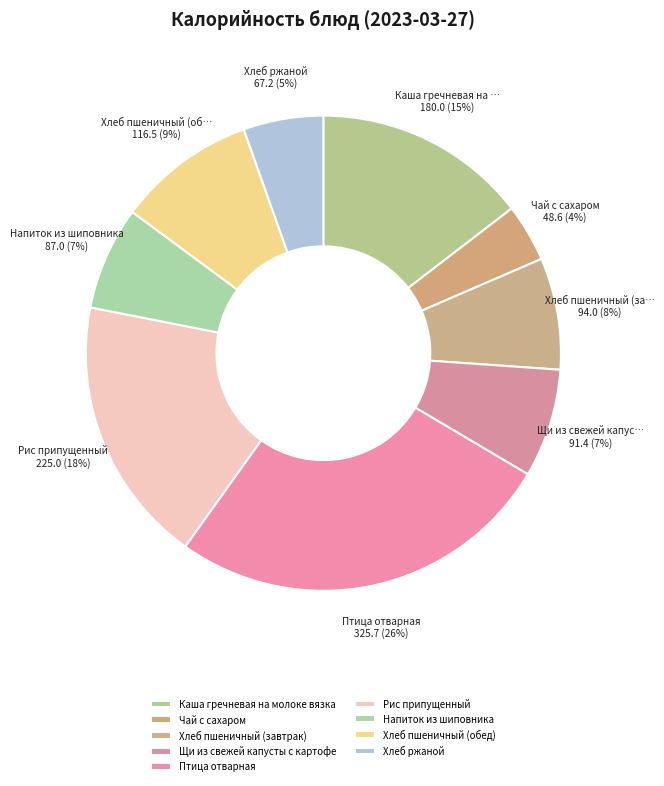

Does any single category account for the majority?

No